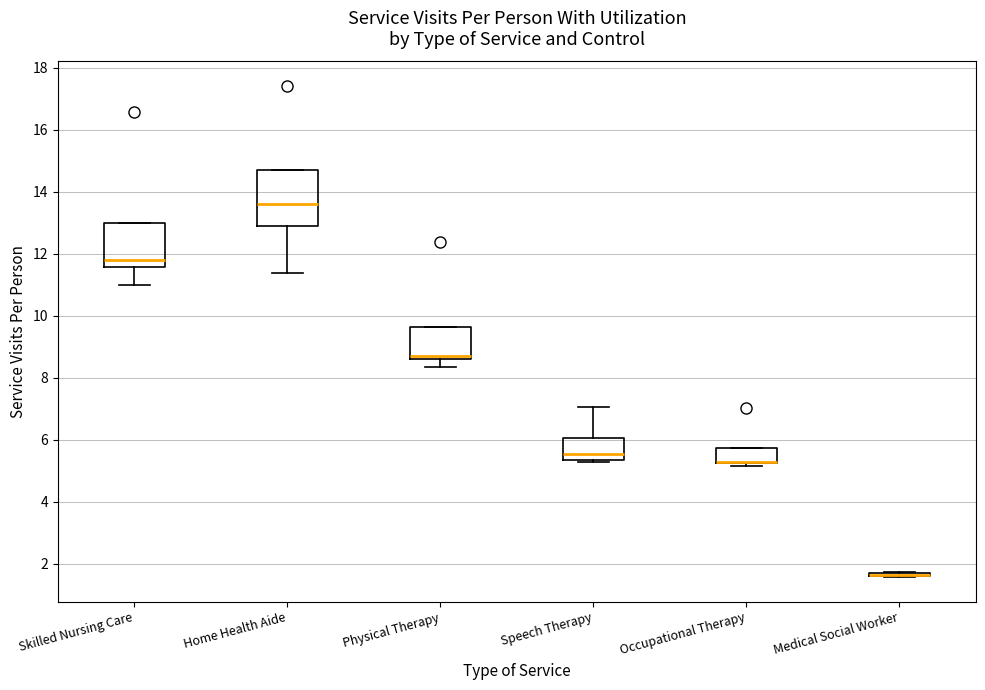

Reading left to right, read every box against the y-axis: the position of its median line, the range the box covers, and the ends of its whiskers. The values are not printed on the chart, so give them approximately, as read against the axis.

Skilled Nursing Care: median 11.8, box 11.6 to 13.0, whiskers 11.0 to 13.0
Home Health Aide: median 13.6, box 13.0 to 14.6, whiskers 11.4 to 14.6
Physical Therapy: median 8.8, box 8.6 to 9.6, whiskers 8.4 to 9.6
Speech Therapy: median 5.6, box 5.4 to 6.0, whiskers 5.2 to 7.0
Occupational Therapy: median 5.2 (drawn on the box's lower edge), box 5.2 to 5.8, whiskers 5.2 (just below the box's lower edge) to 5.8
Medical Social Worker: box collapsed to a line at 1.6, whiskers 1.6 to 1.8